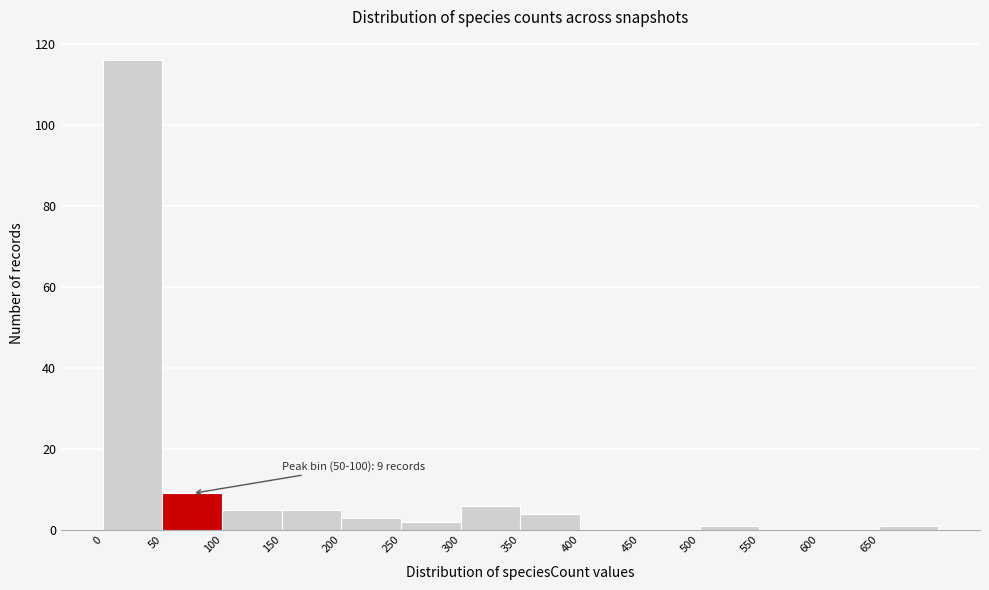

Which range on the x-axis has the tallest bar?

0 to 50